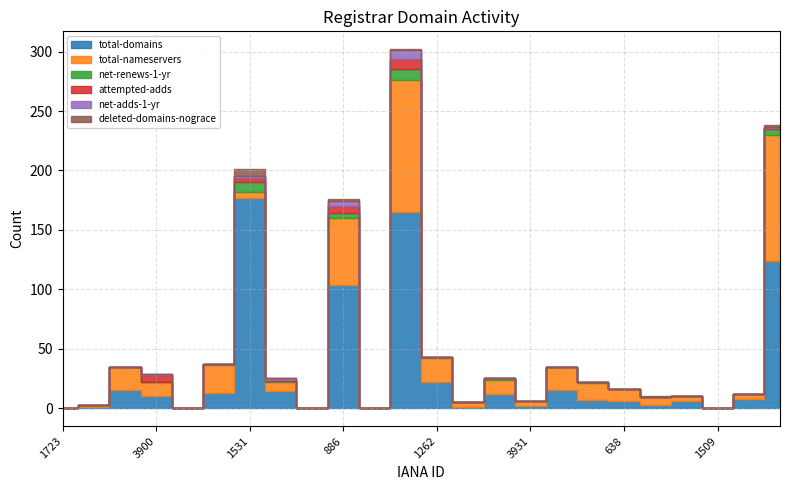

Between which two adjacent categories do net-adds-1-yr and deleted-domains-nograce first intersect?

1531 and 1448